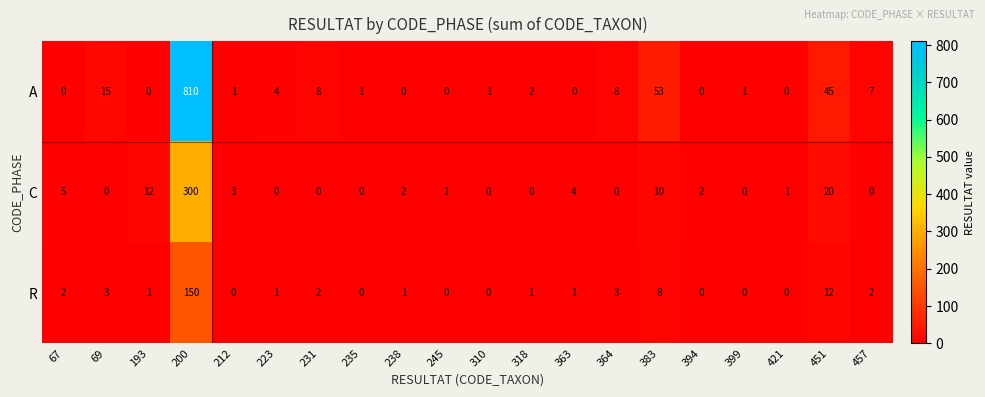

Where is R nearest to the value 75?

451